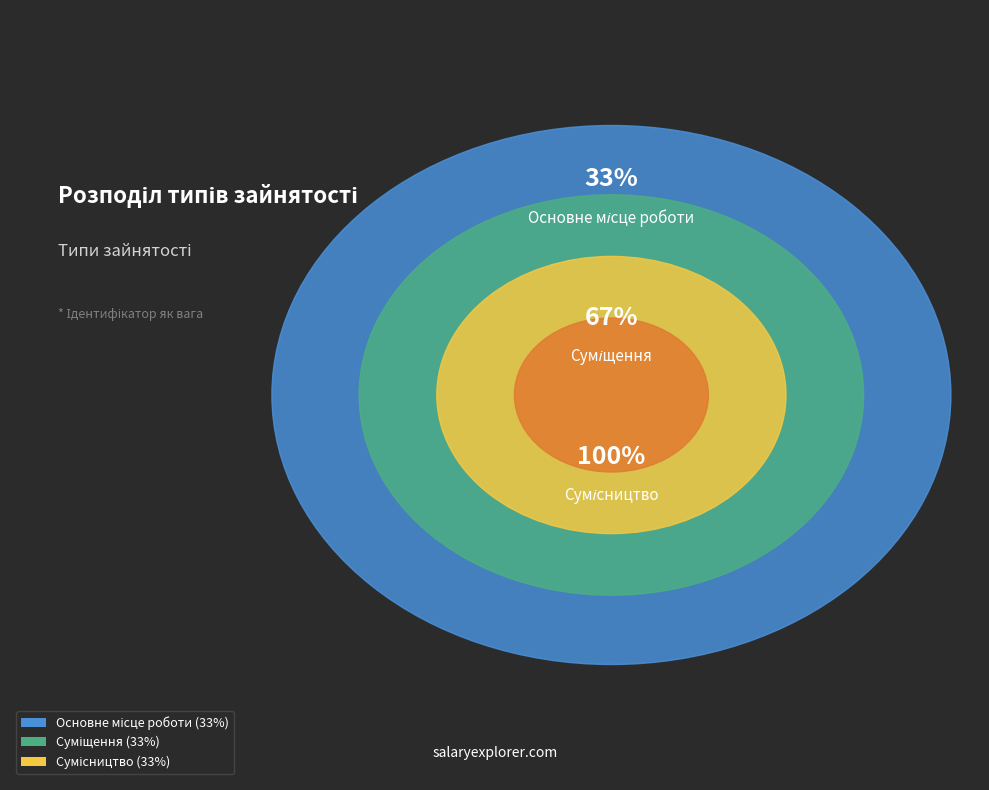

Rank the categories by value from lowest to highest.

Основне місце роботи, Суміщення, Сумісництво